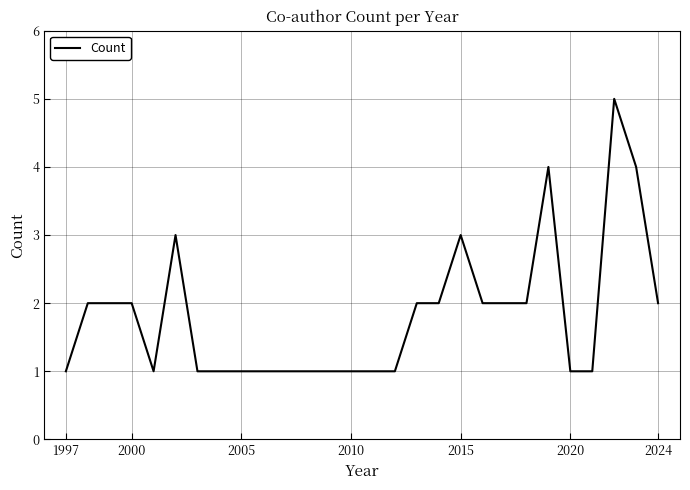

What is the greatest value displayed?

5